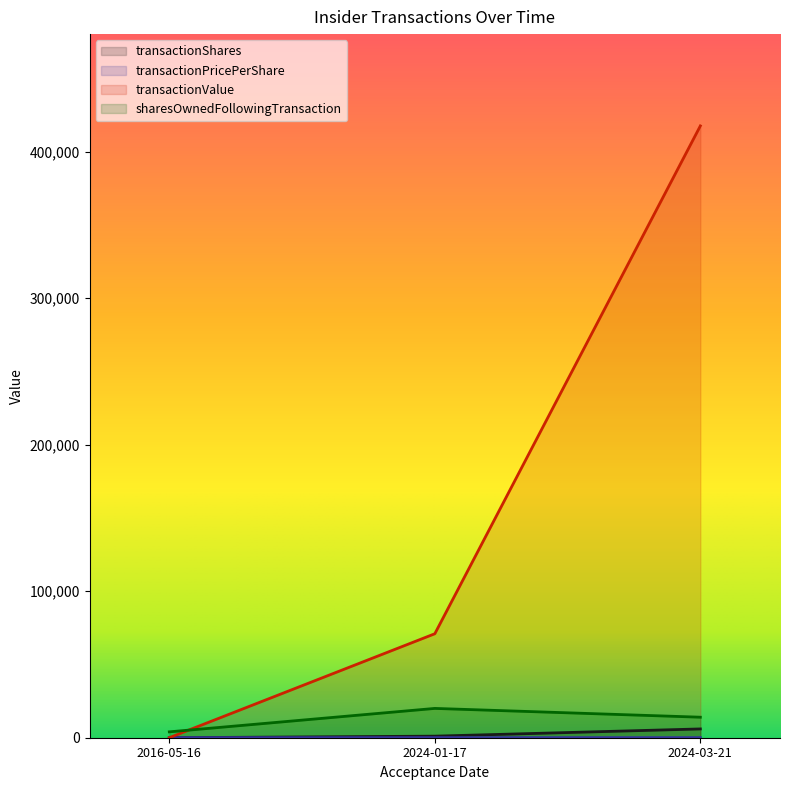

What position from the left is 2024-01-17?

2